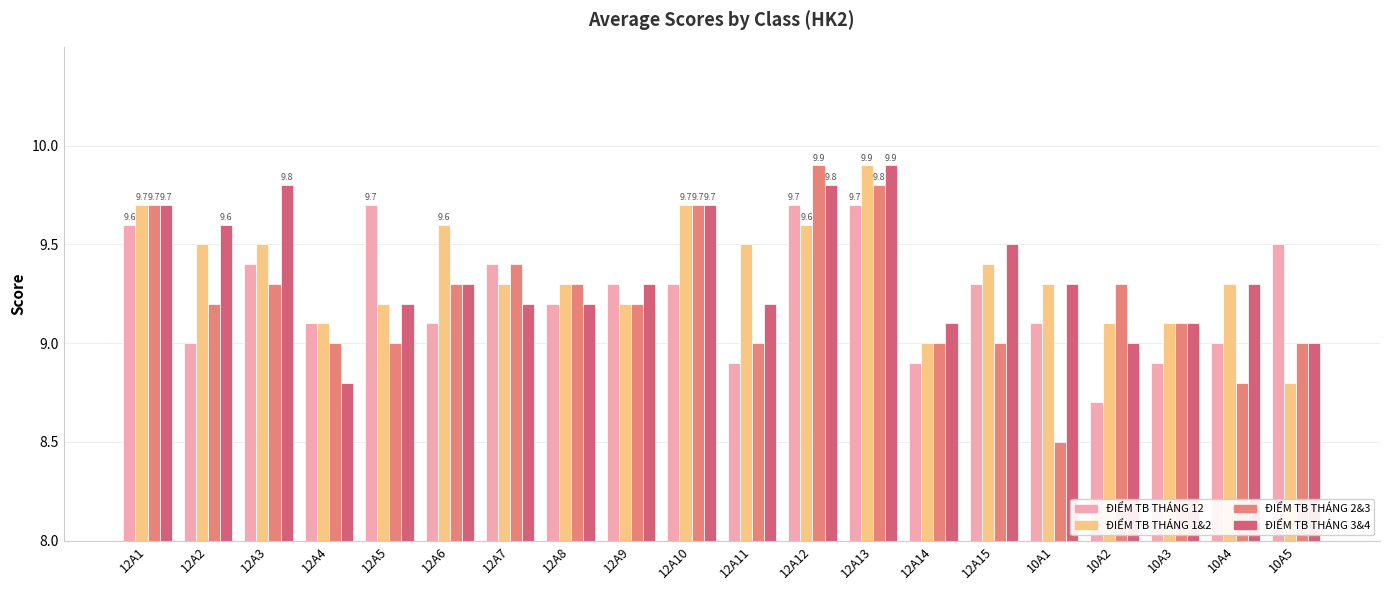

Count the number of categories in the chart.

20